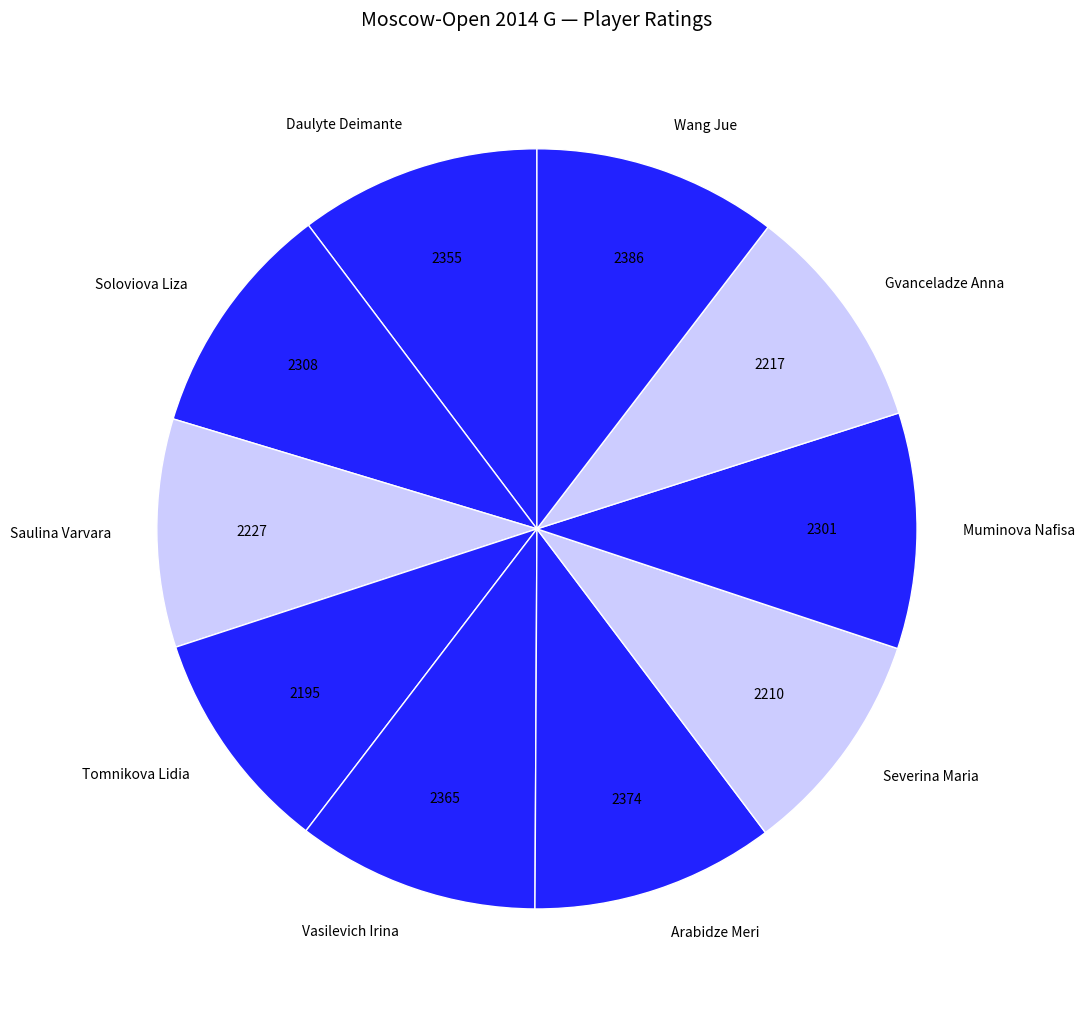

Does Muminova Nafisa account for over 50% of the chart?

No